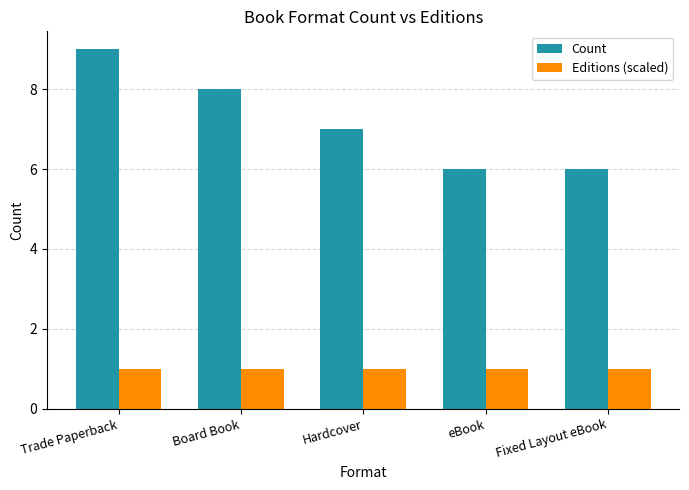

Which series has the widest spread of values?

Count